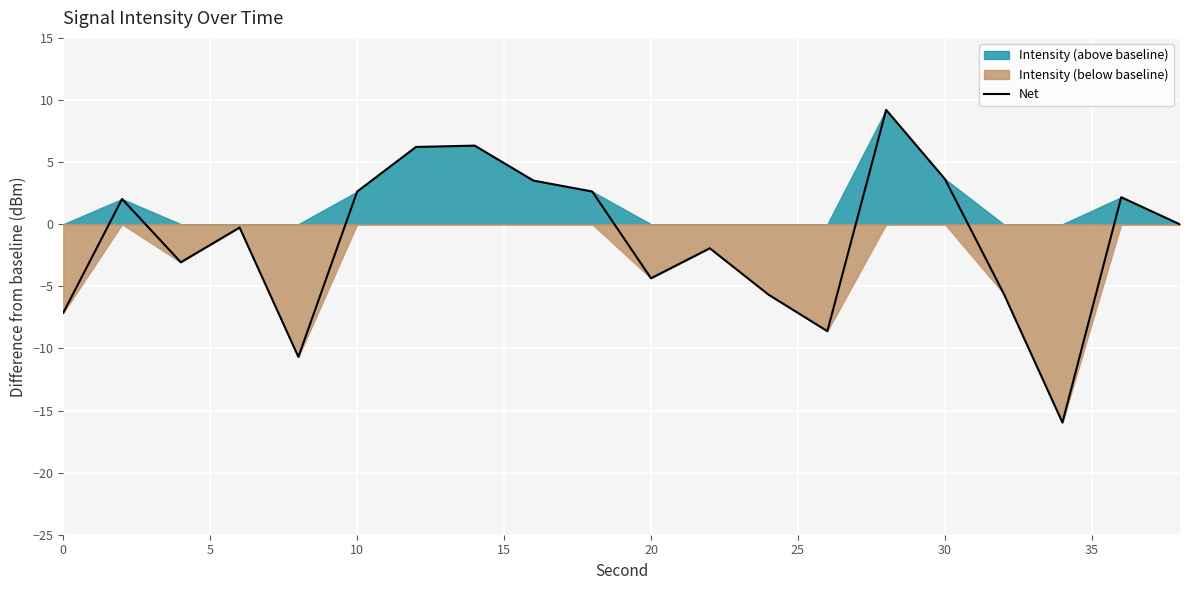

What is the lowest value of the Net series?

-16.0